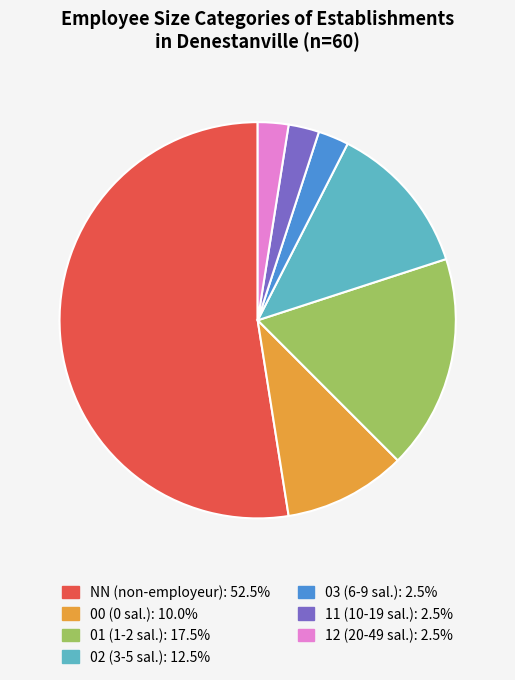

Which has a higher value, NN or 12?

NN